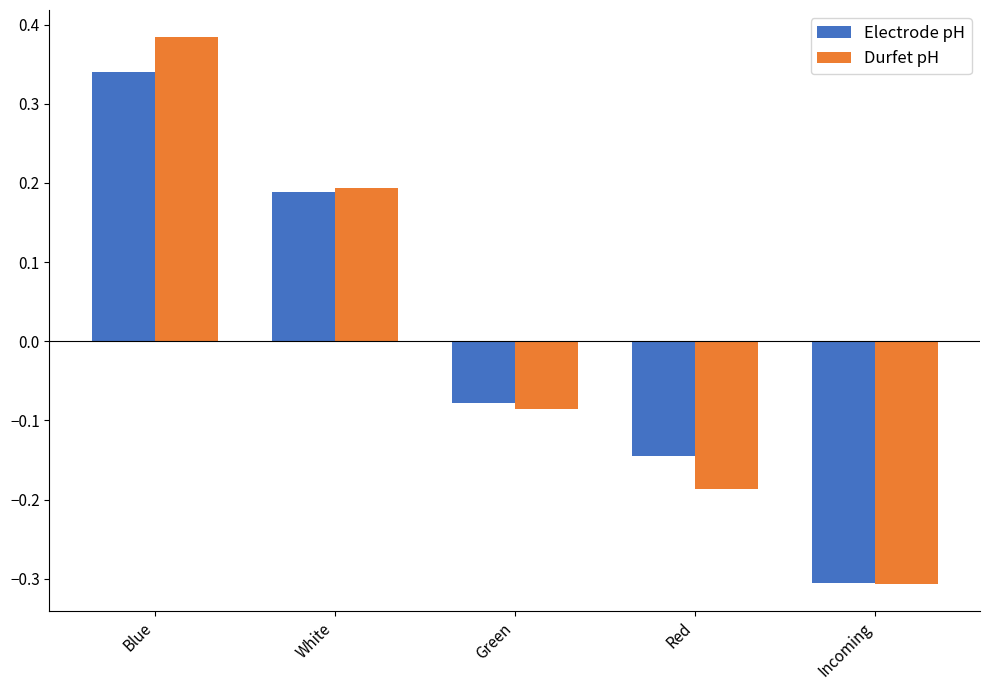

Count the number of data series in this chart.

2